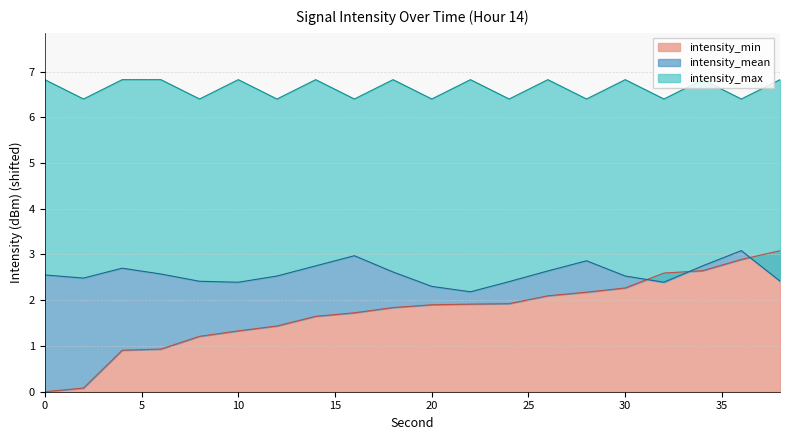

Between which two adjacent categories do intensity_mean and intensity_min first intersect?

30 and 32